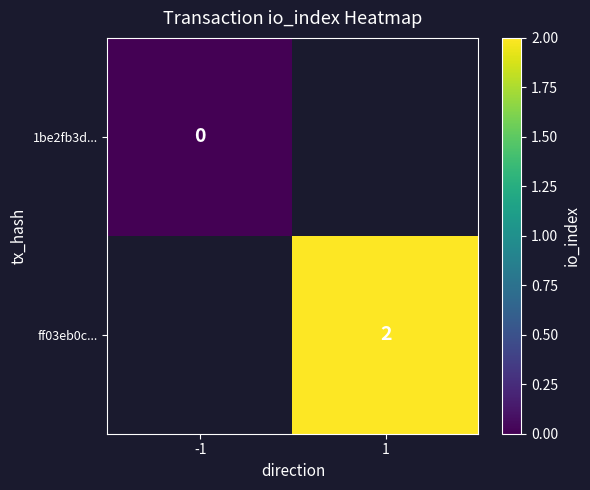

Is it true that ff03eb0c... equals 4 at 1?

False